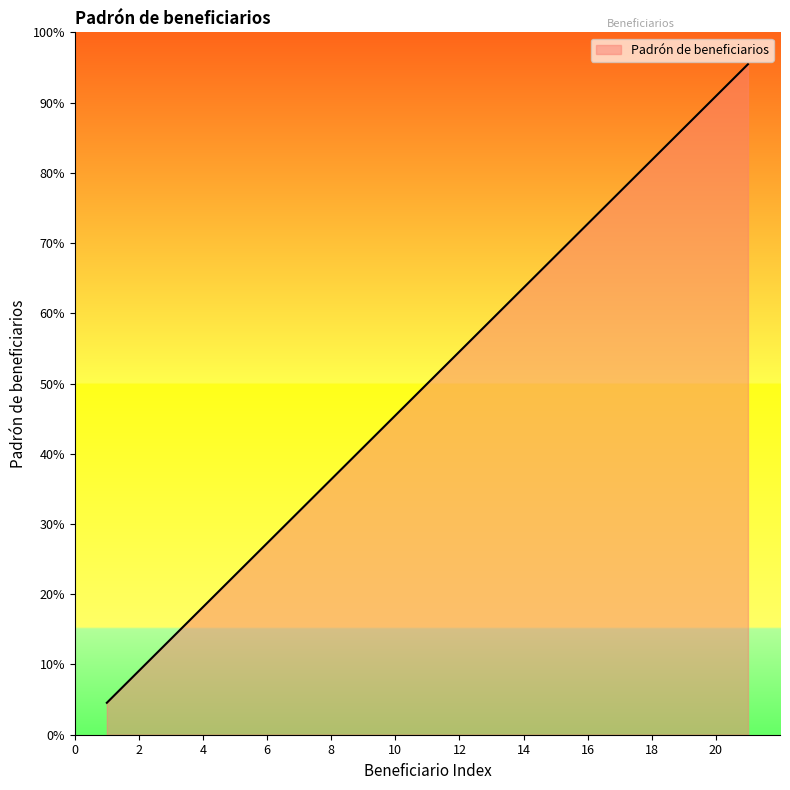

At which category does the chart reach its minimum across all series?

1